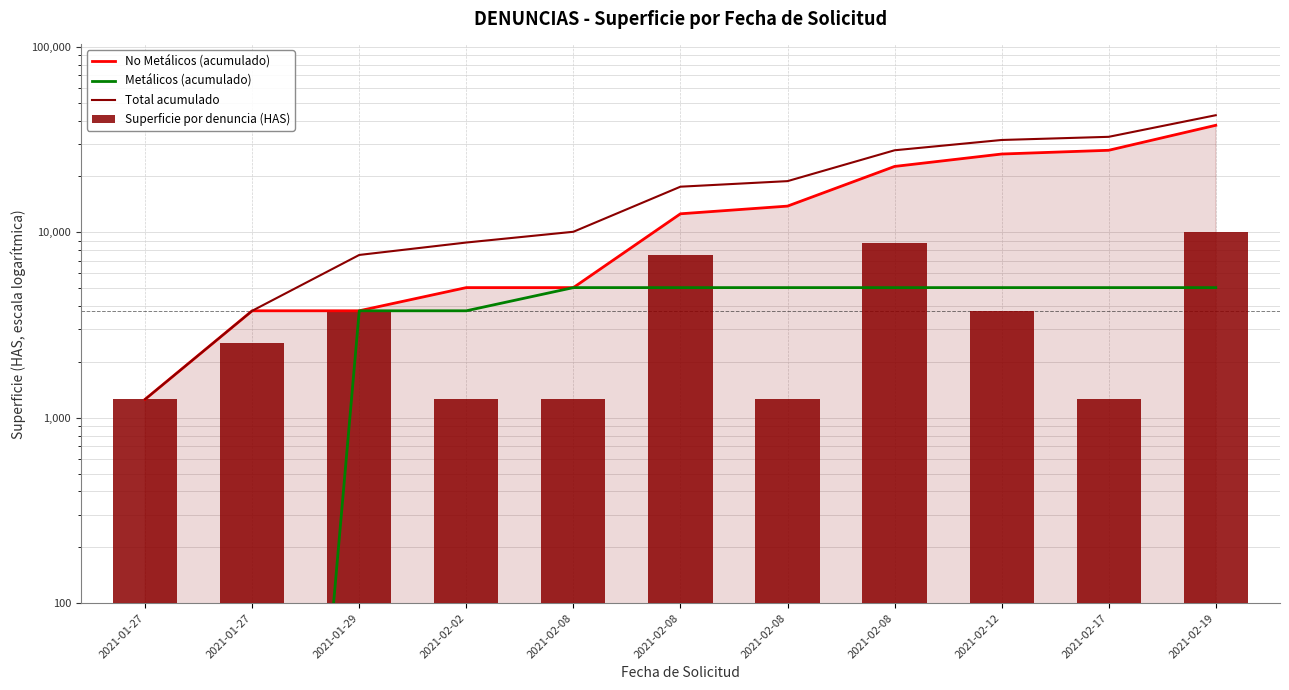

Which label corresponds to the largest value in the chart?

2021-02-19